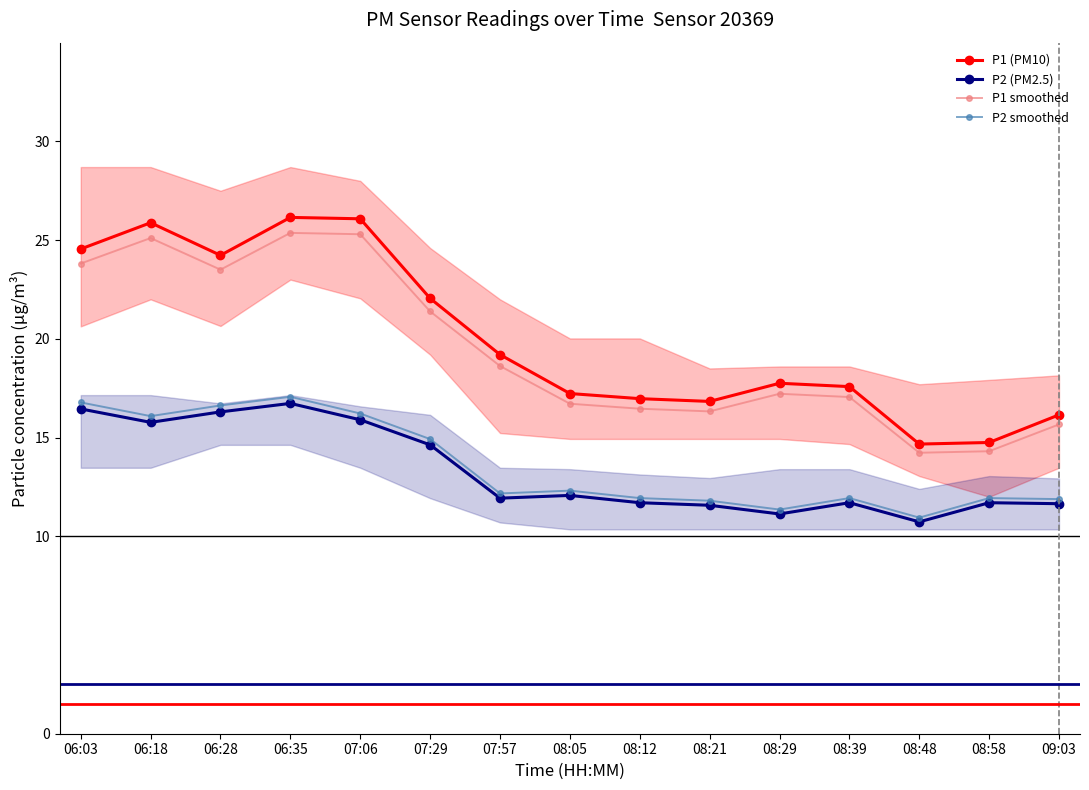

What is the sum of the P2 (PM2.5) values at 08:29 and 07:57?

23.1